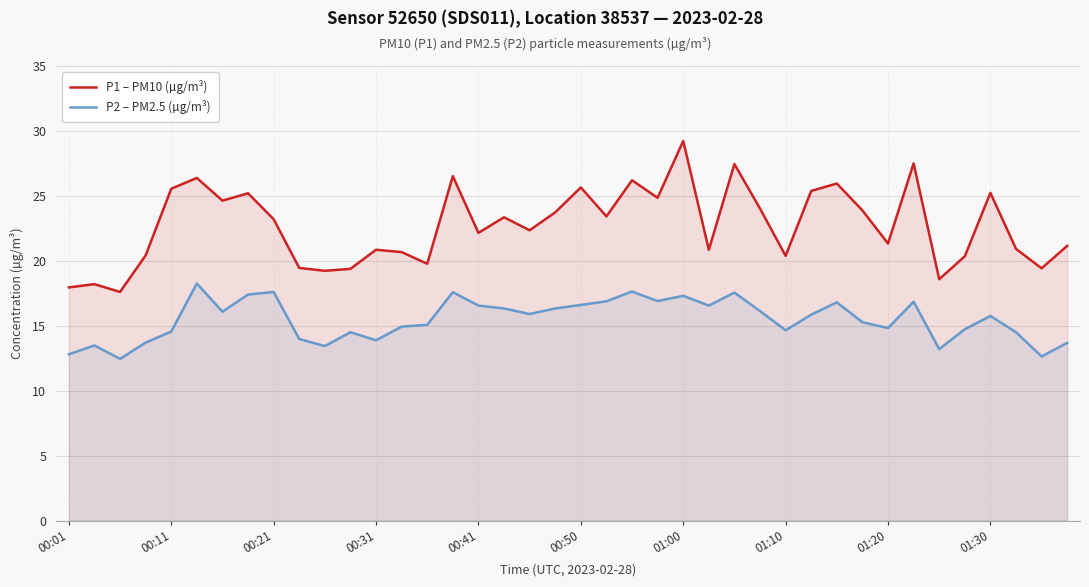

The P2 – PM2.5 (µg/m³) series shows 25.7 at 00:41. True or false?

False